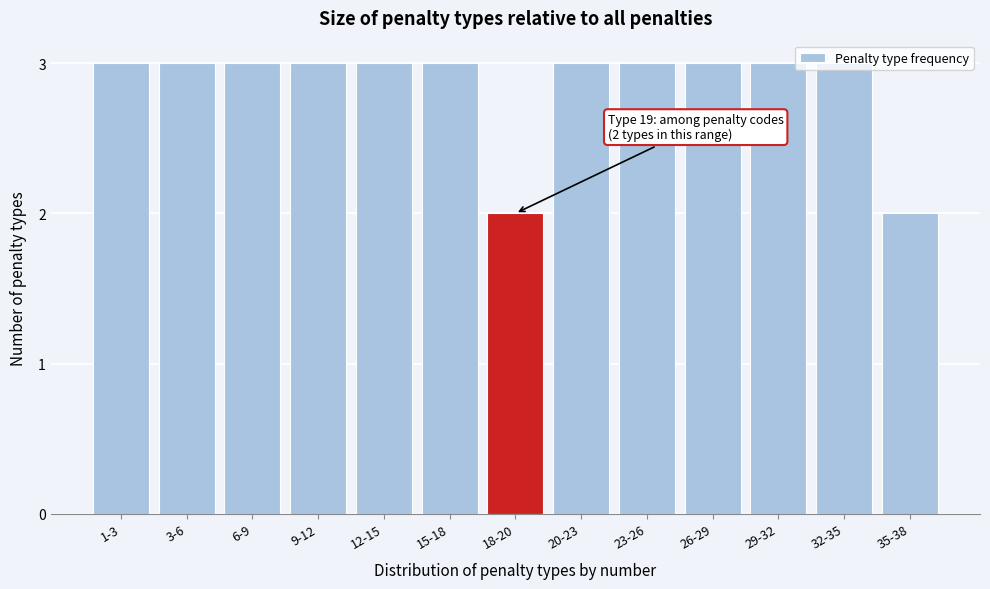

The value at 32-35 is 5. True or false?

False